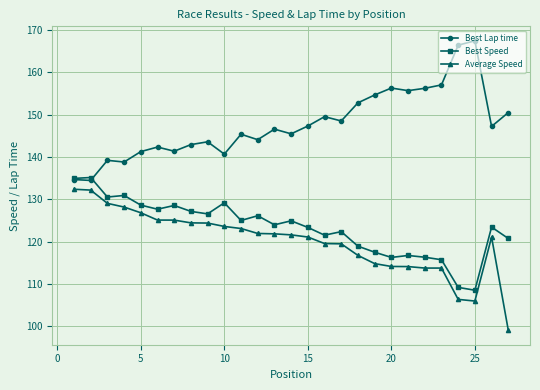

True or false: Average Speed and Best Lap time intersect in this chart.

False